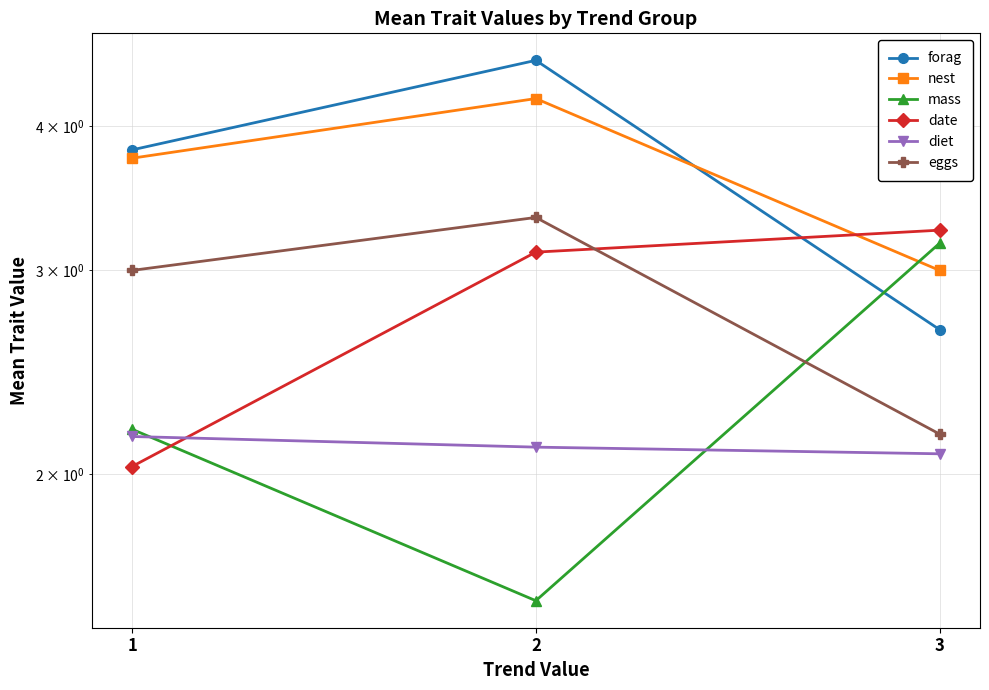

At which label is diet closest to 2?

3